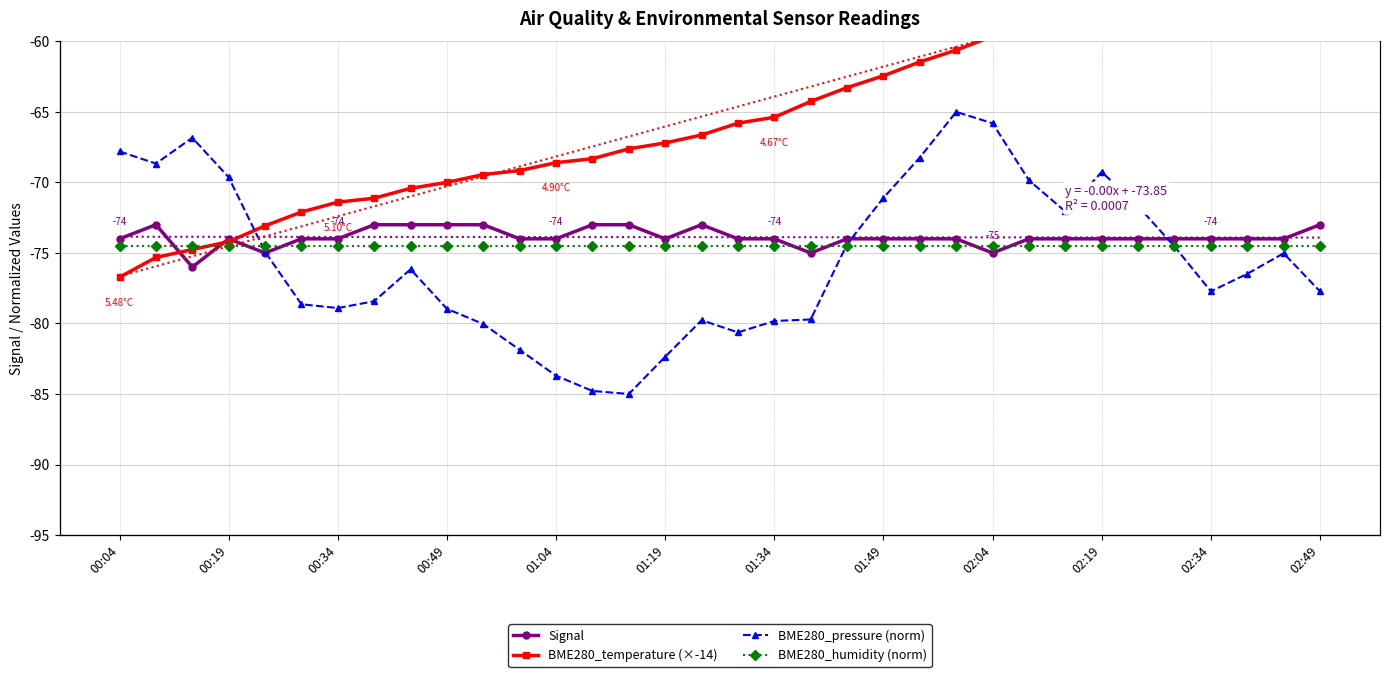

How many categories are shown in the chart?

34